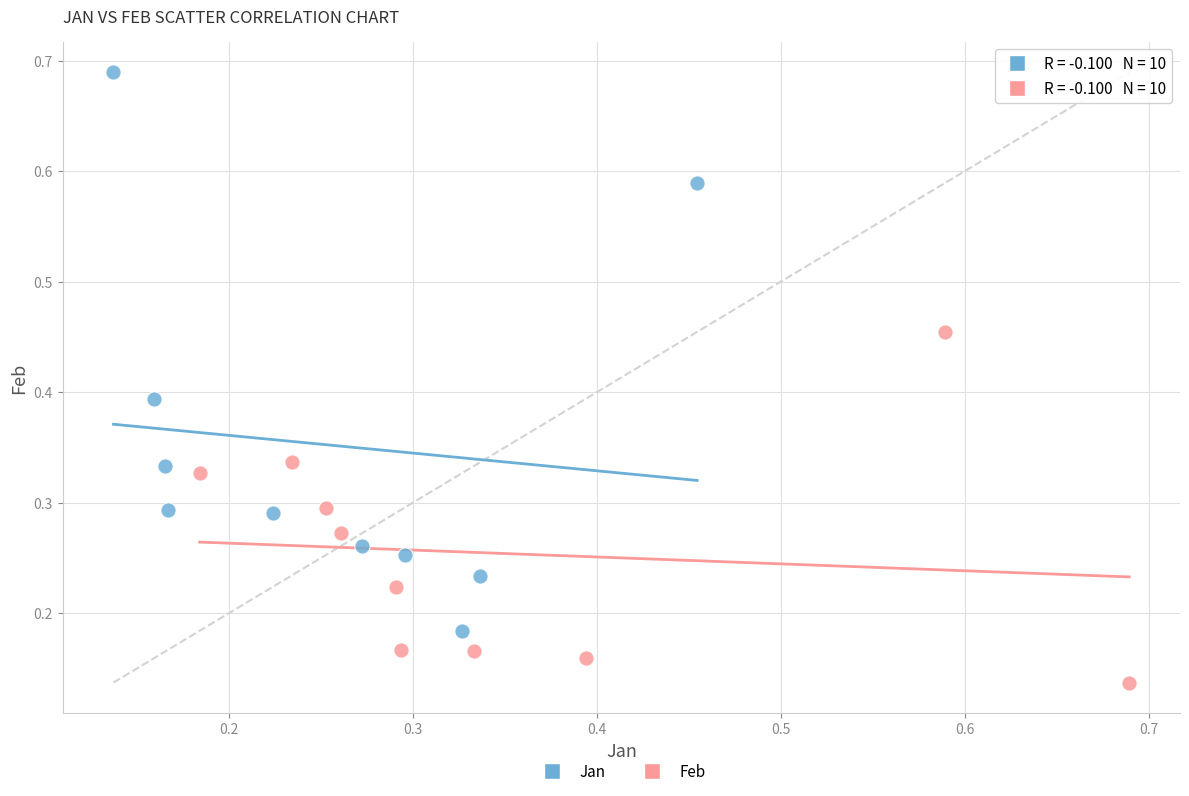

Which series contains the highest Y value?

Jan